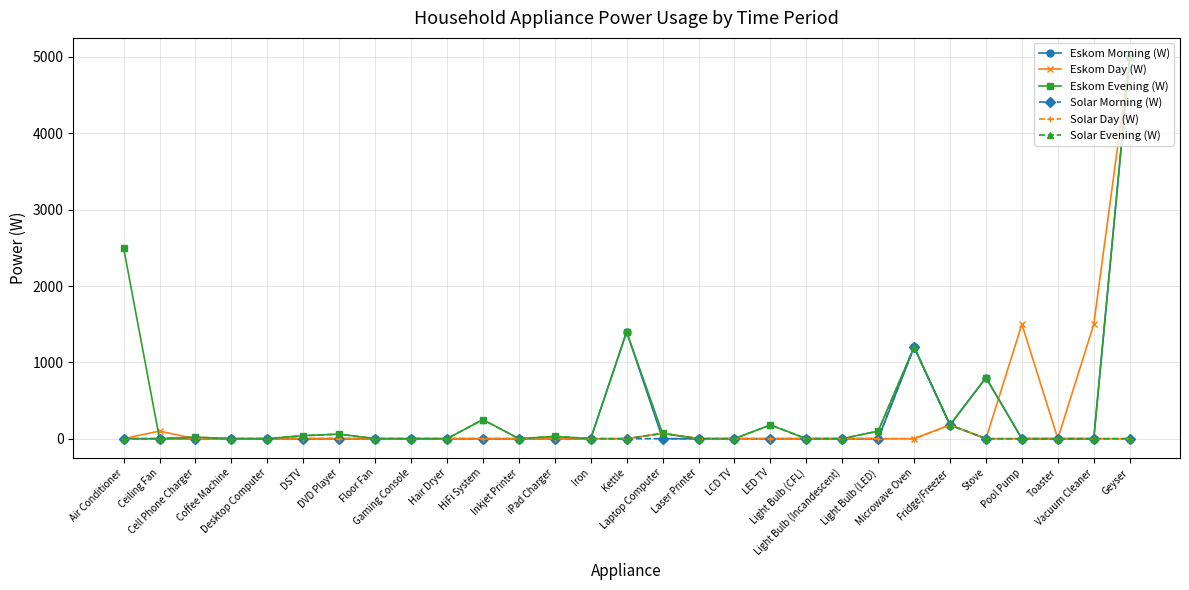

True or false: Solar Day (W) has more than 0 interior local peaks.

True